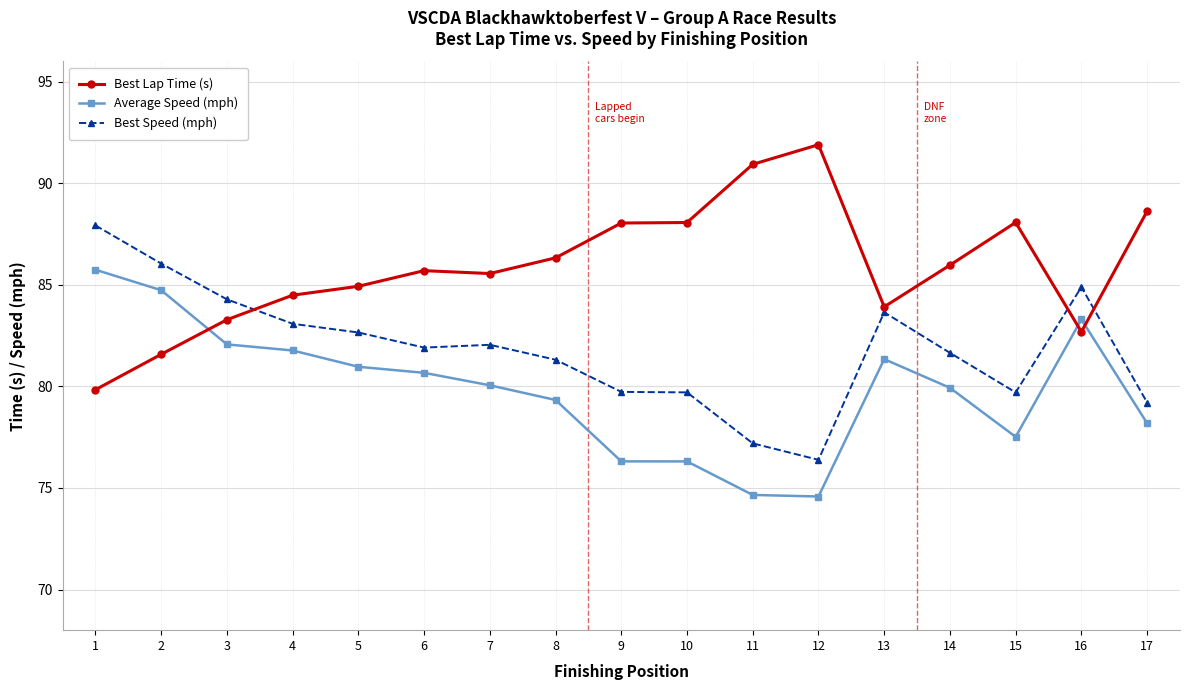

What is the difference between the highest and lowest values at 17?

10.4